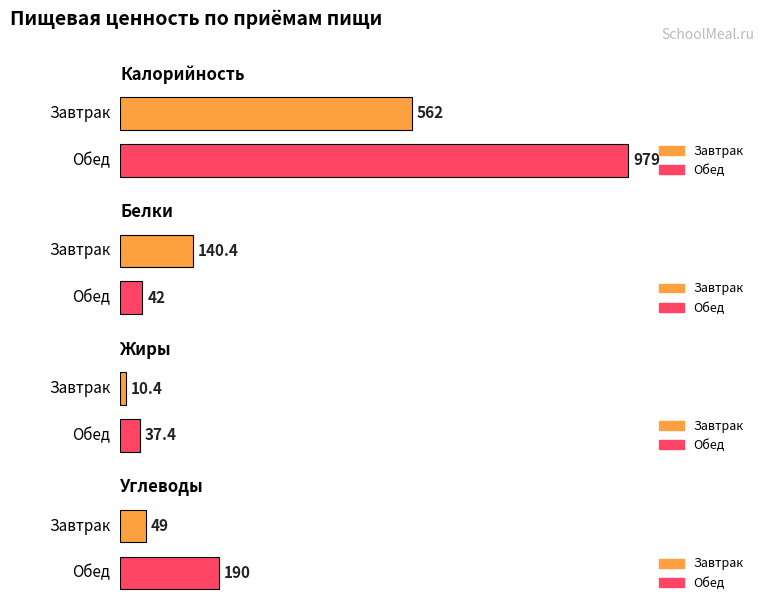

What is the sum of all Углеводы values?

239.0